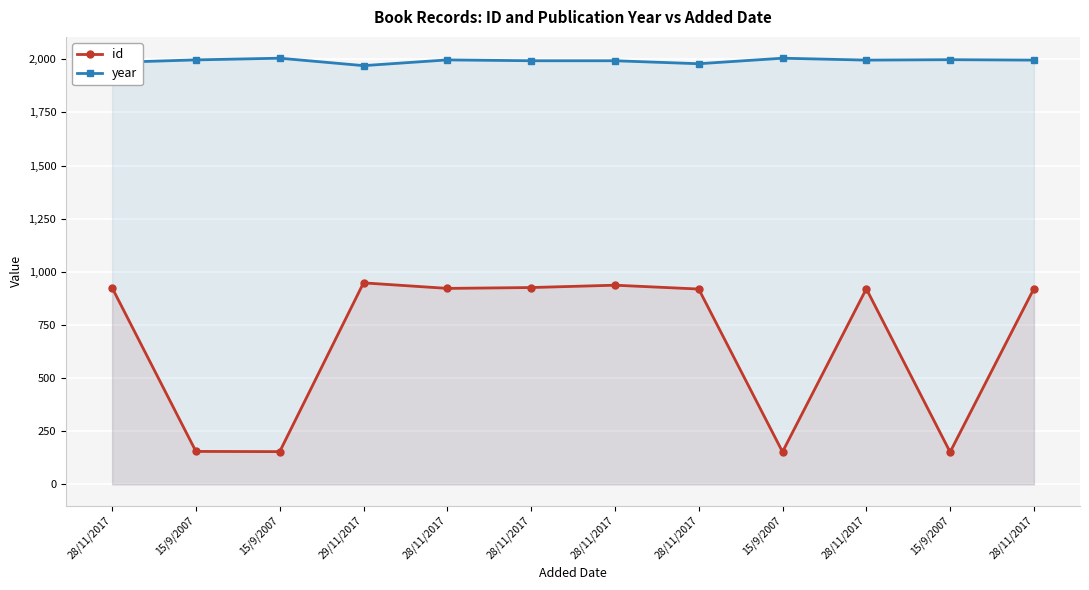

What is the average value of the year series?

1993